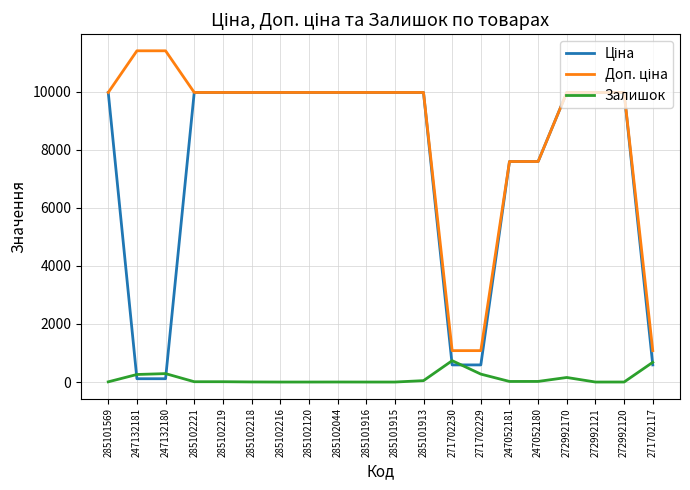

What is the greatest value displayed?

11410.0